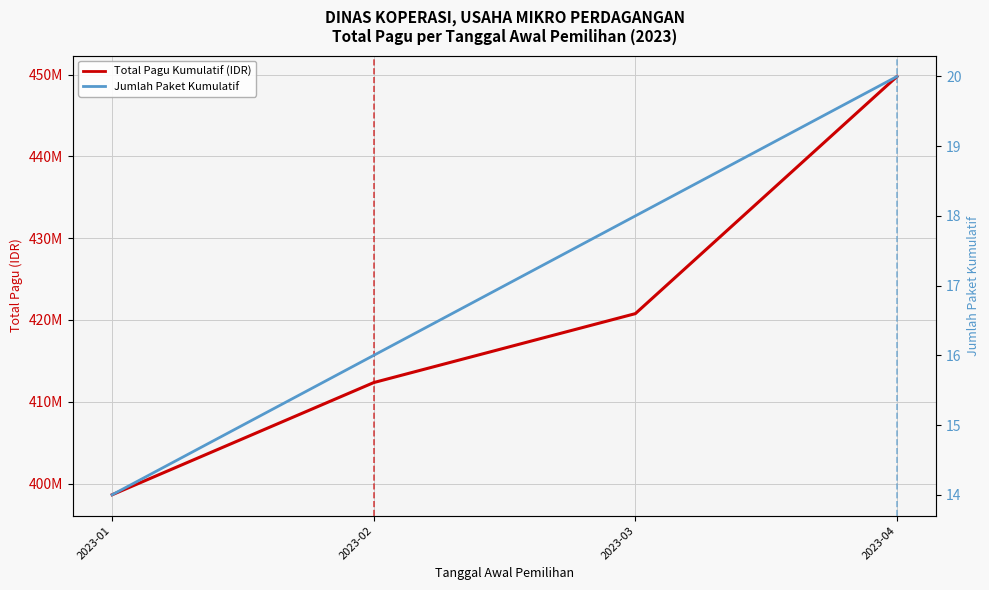

What are all the series names shown in the legend?

Total Pagu Kumulatif (IDR), Jumlah Paket Kumulatif